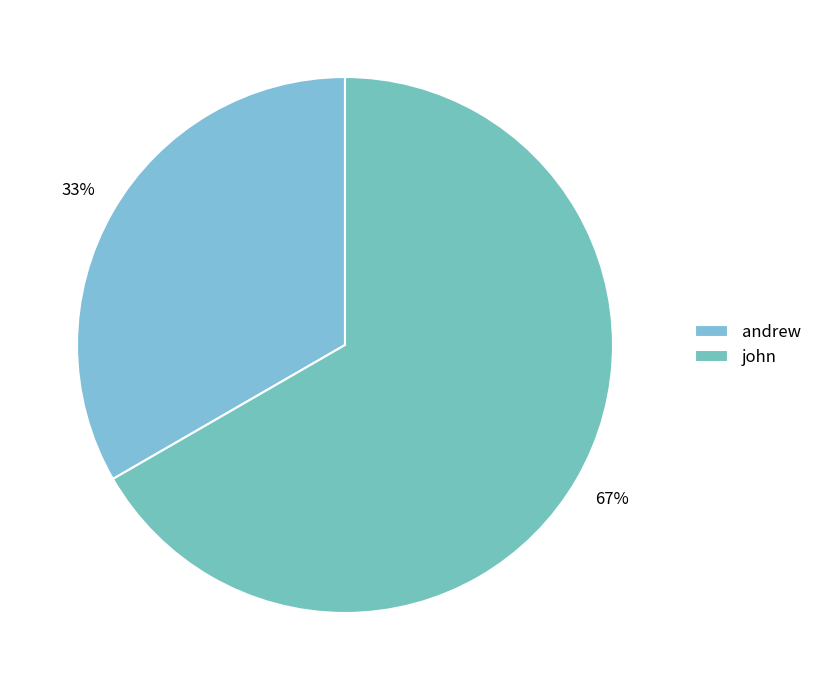

Does andrew account for over 50% of the chart?

No